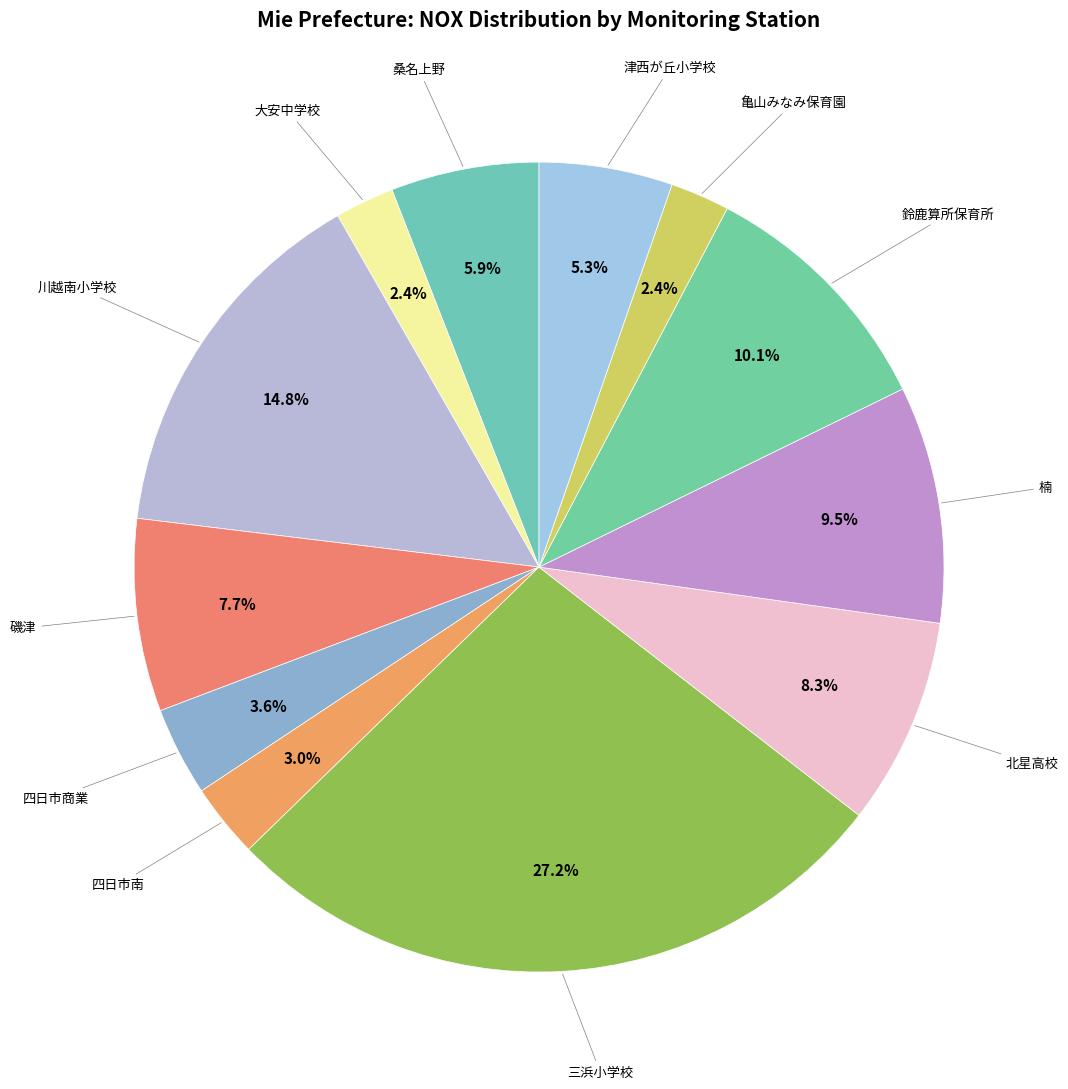

To the nearest percent, what is the combined percentage of 亀山みなみ保育園 and 桑名上野?

8%